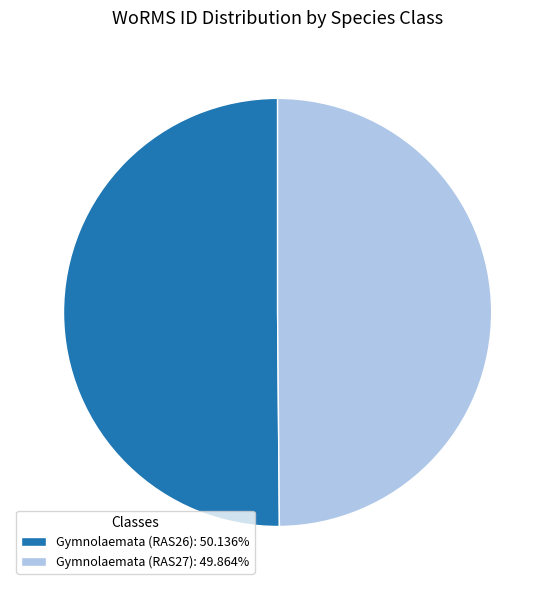

Which category has the biggest portion of the pie?

Gymnolaemata (RAS26)